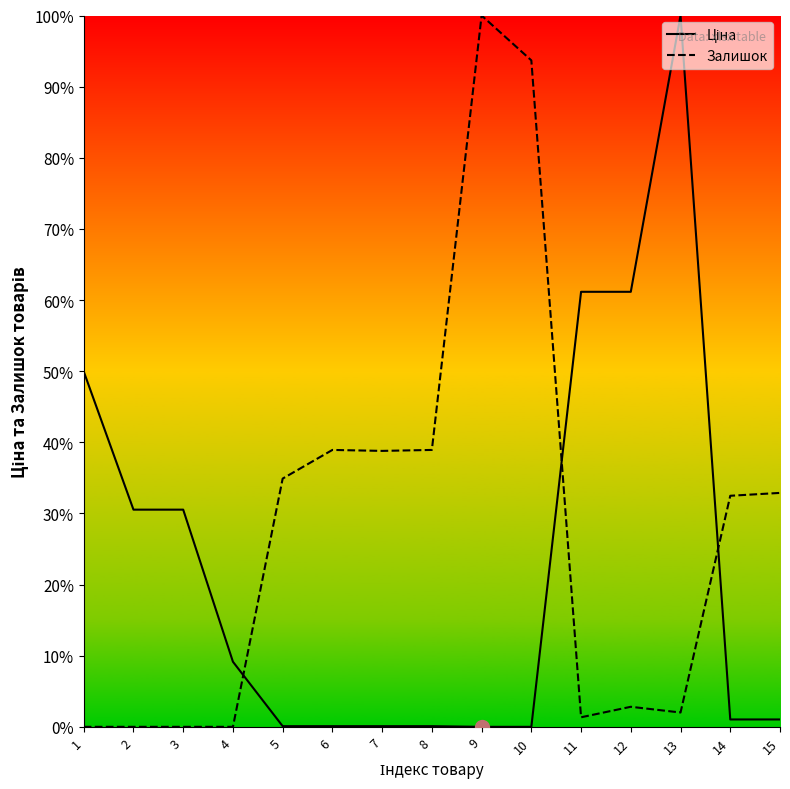

What is the value of the Ціна point at the 1st from the left?

50.0